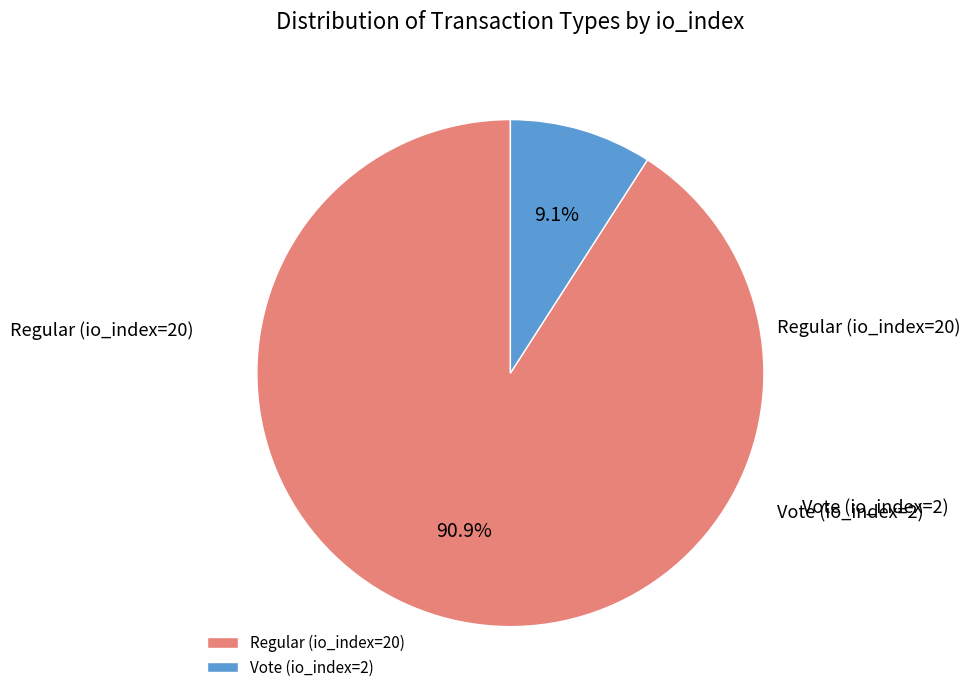

How many segments does this pie chart have?

2